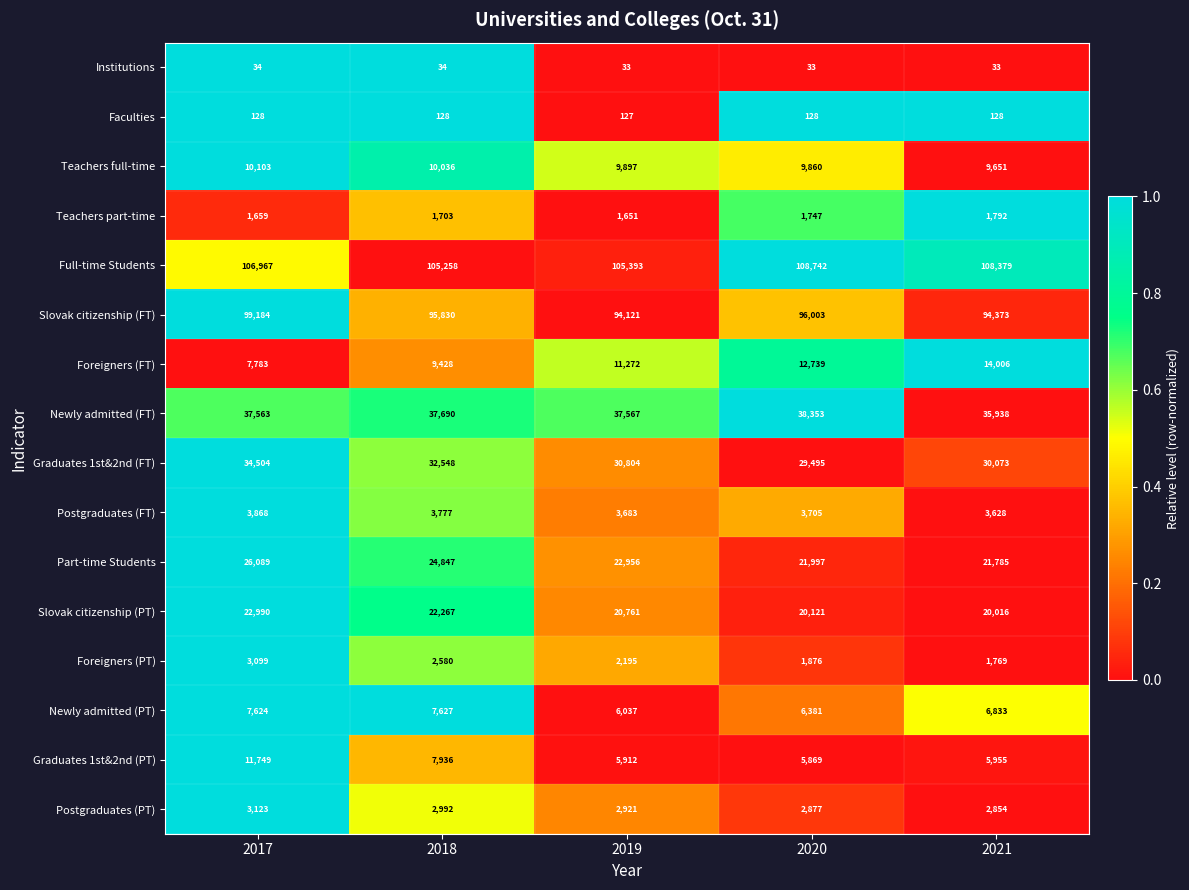

At 2020, list the series in order from smallest to largest.

Institutions, Faculties, Teachers part-time, Foreigners (PT), Postgraduates (PT), Postgraduates (FT), Graduates 1st&2nd (PT), Newly admitted (PT), Teachers full-time, Foreigners (FT), Slovak citizenship (PT), Part-time Students, Graduates 1st&2nd (FT), Newly admitted (FT), Slovak citizenship (FT), Full-time Students